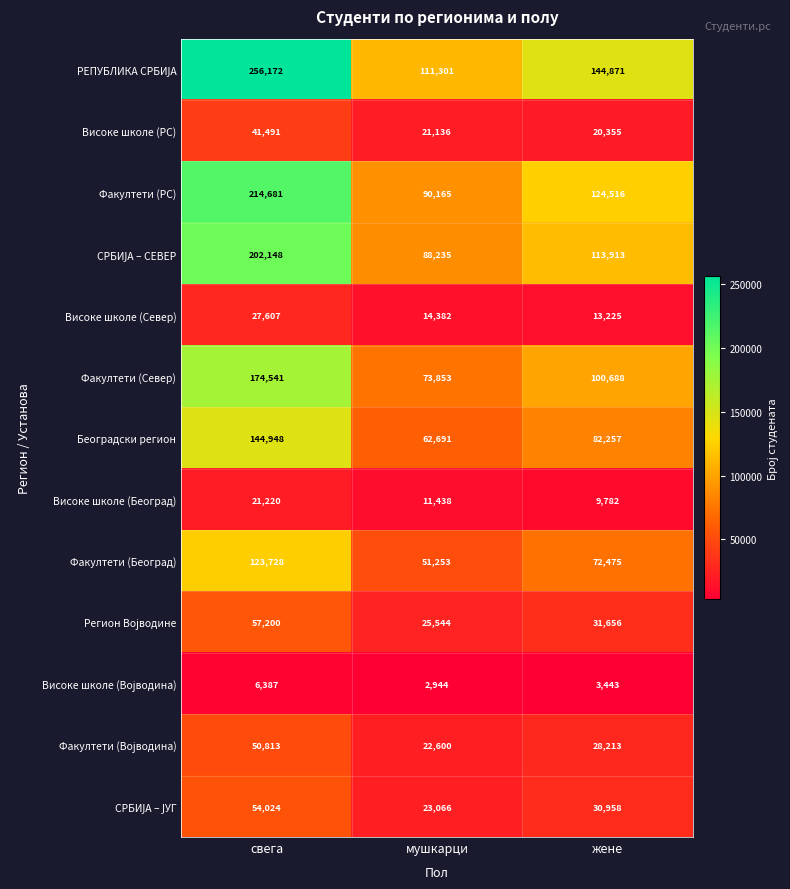

Which category has the lowest value in the Високе школе (Север) series?

жене